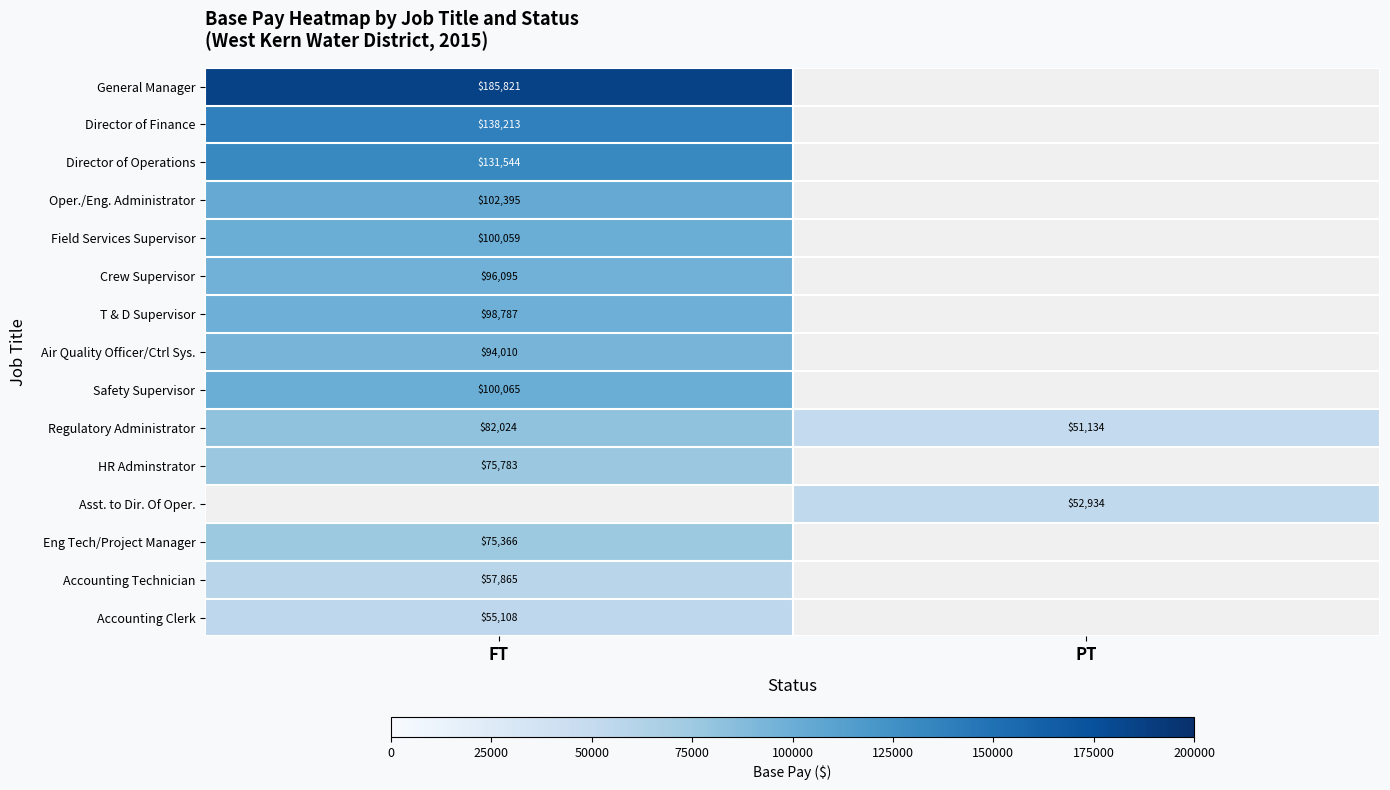

At which category does the chart reach its peak across all series?

FT